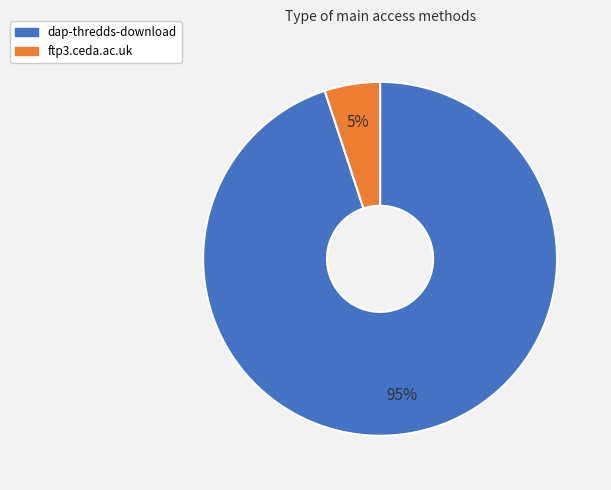

Is it true that ftp3.ceda.ac.uk is 1% of the pie?

False